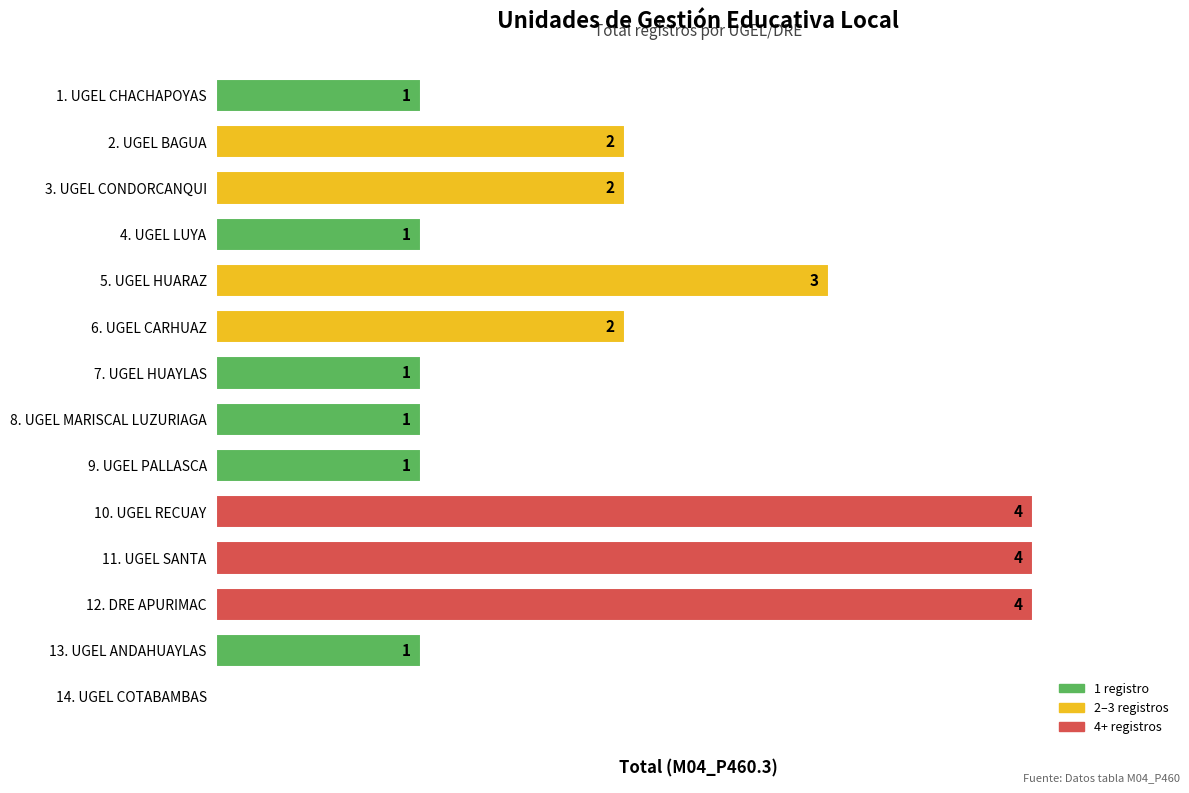

Which has a higher value, 12. DRE APURIMAC or 3. UGEL CONDORCANQUI?

12. DRE APURIMAC